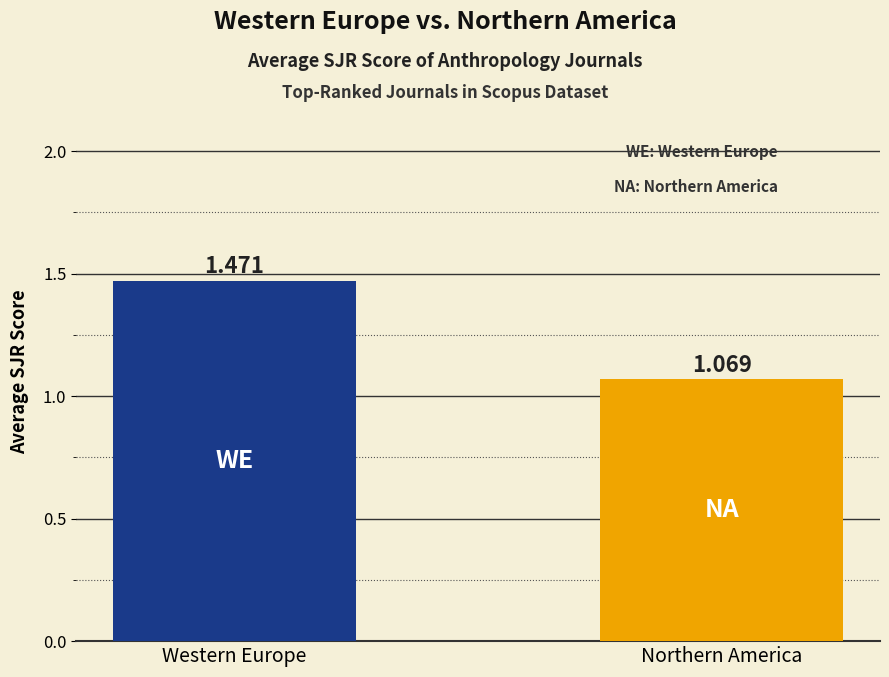

What is the label of the 1st bar from the left?

Western Europe